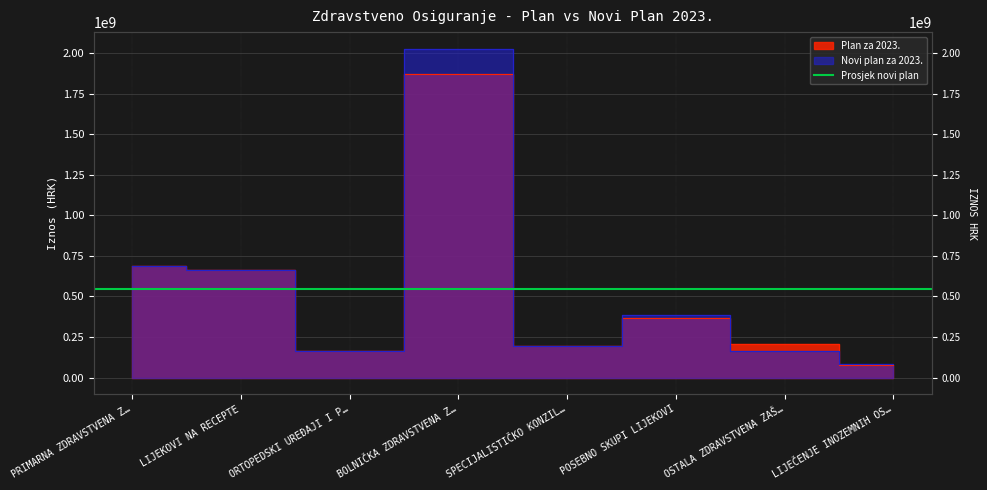

What is the label of the 1st point from the left?

PRIMARNA ZDRAVSTVENA Z…